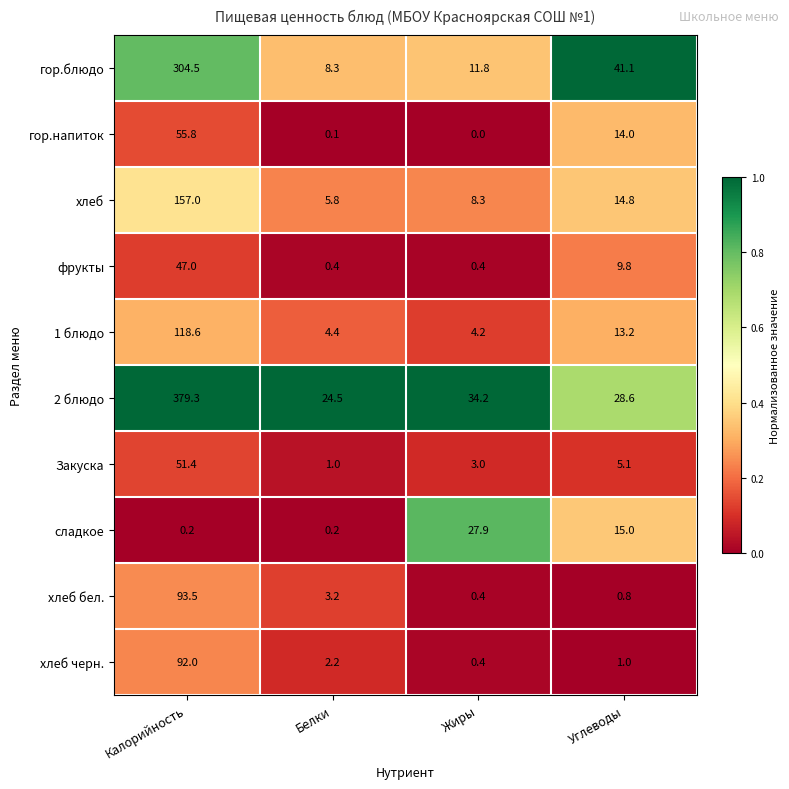

True or false: сладкое has a value of 38.2 at Жиры.

False